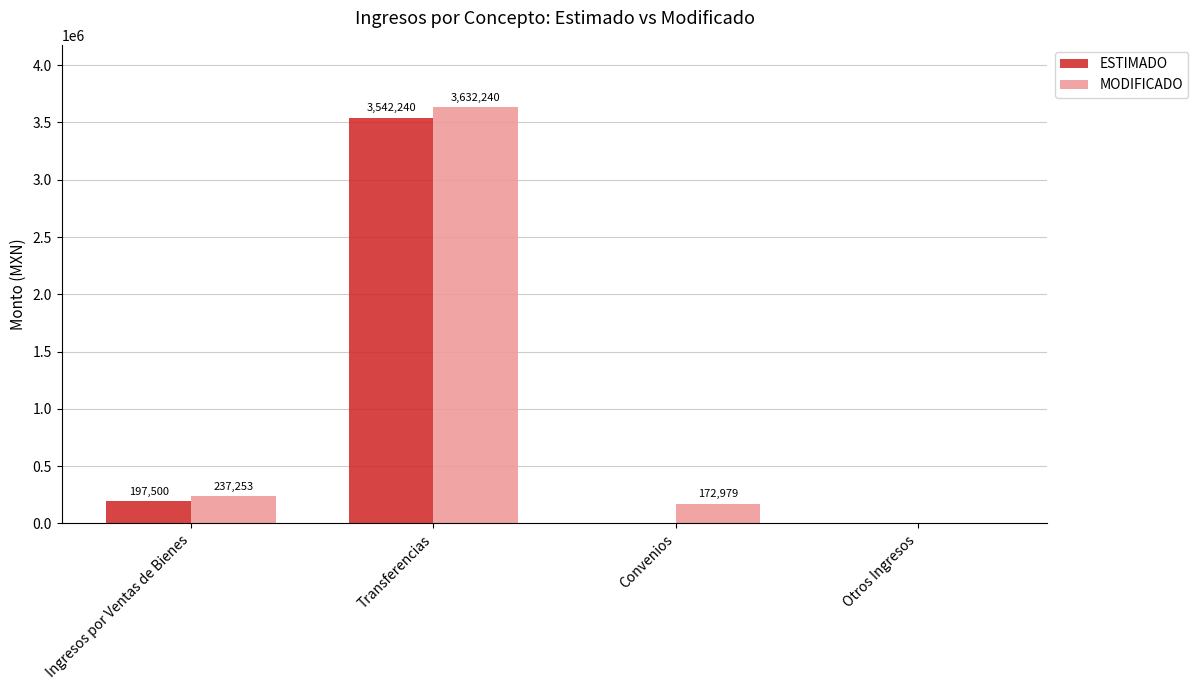

True or false: MODIFICADO has a value of 0.0 at Otros Ingresos.

True